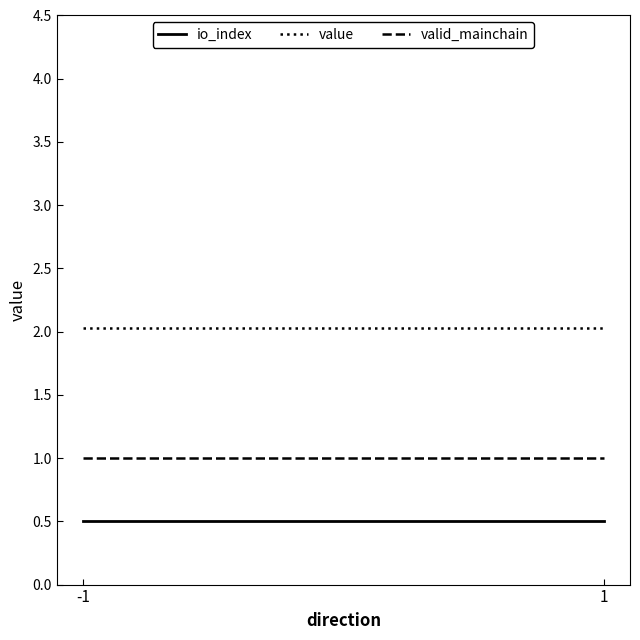

The value series shows 2.0 at 1. True or false?

True